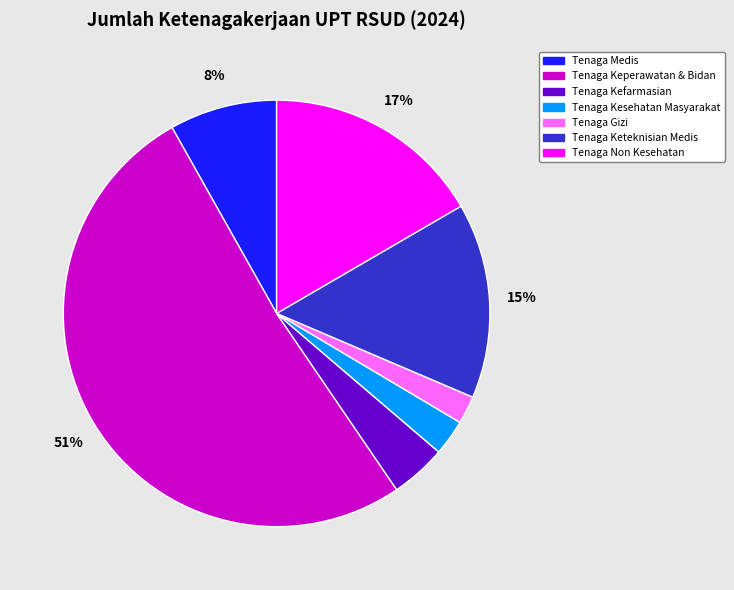

Rank the categories by value from highest to lowest.

Tenaga Keperawatan & Bidan, Tenaga Non Kesehatan, Tenaga Keteknisian Medis, Tenaga Medis, Tenaga Kefarmasian, Tenaga Kesehatan Masyarakat, Tenaga Gizi